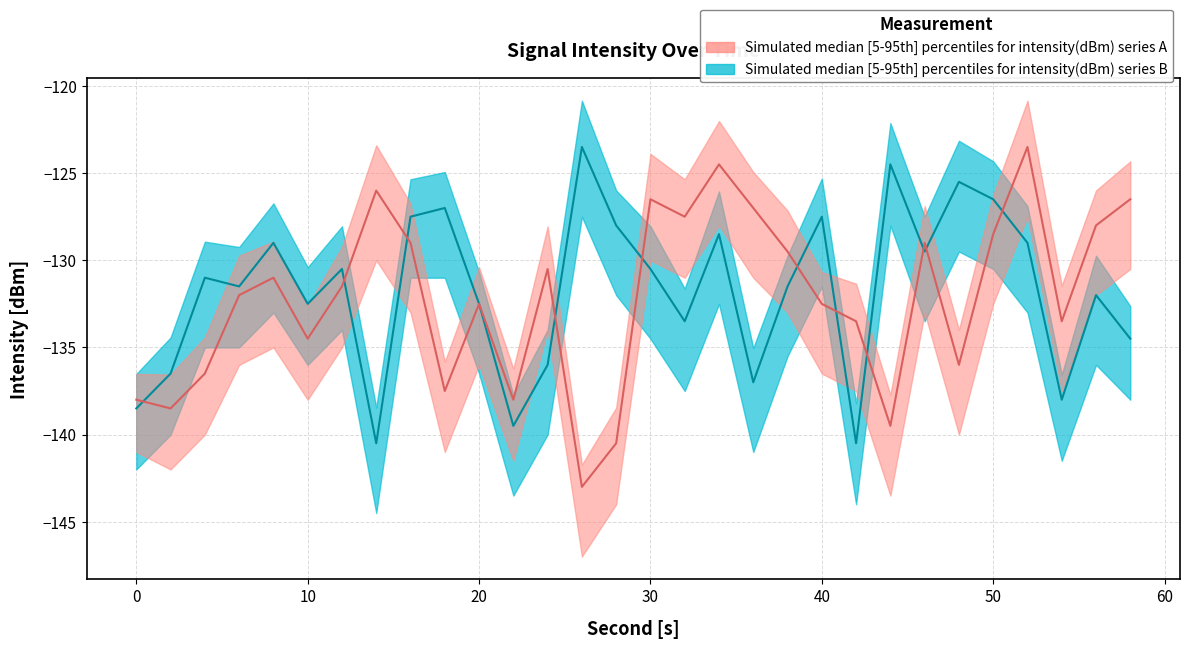

The intensity2_upper series shows -129.2 at 6. True or false?

True